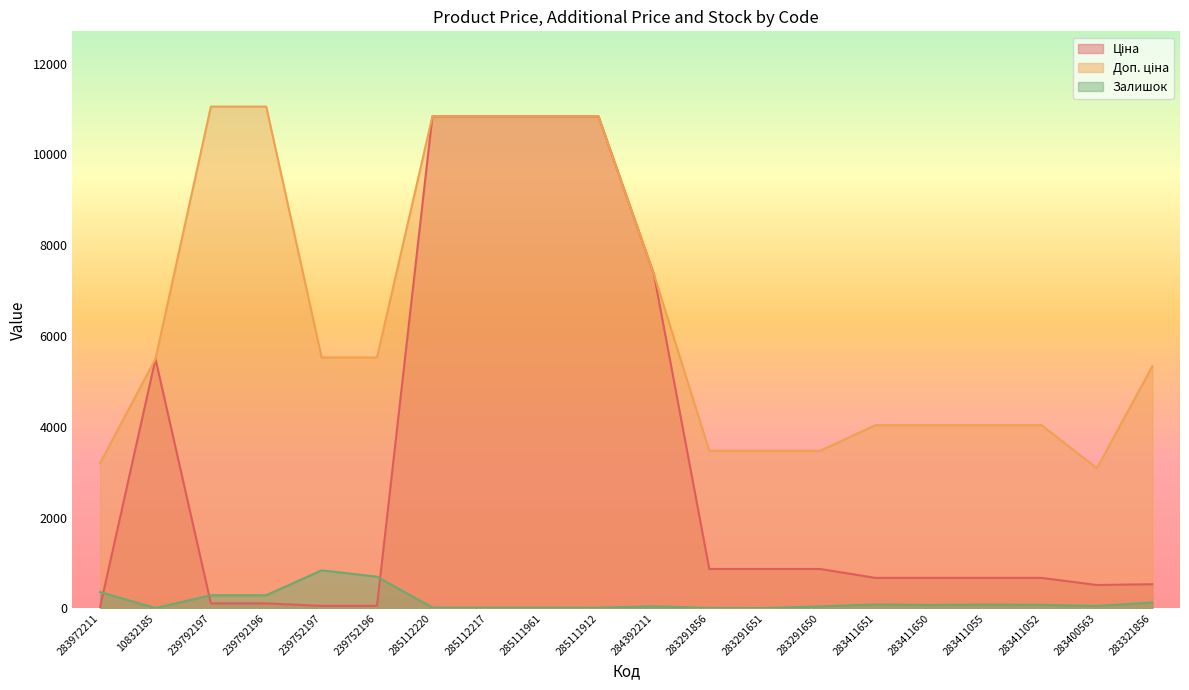

The value of Залишок at 285112217 is 17.0. True or false?

True